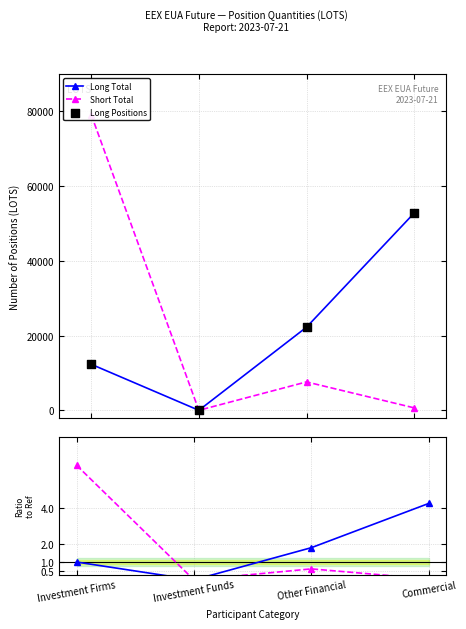

What is the maximum value for Long Total?

52789